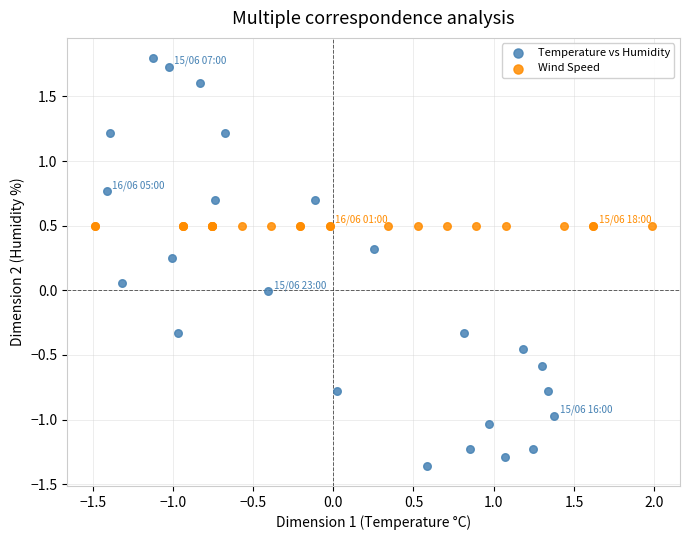

Which series contains the lowest Y value?

Temperature vs Humidity